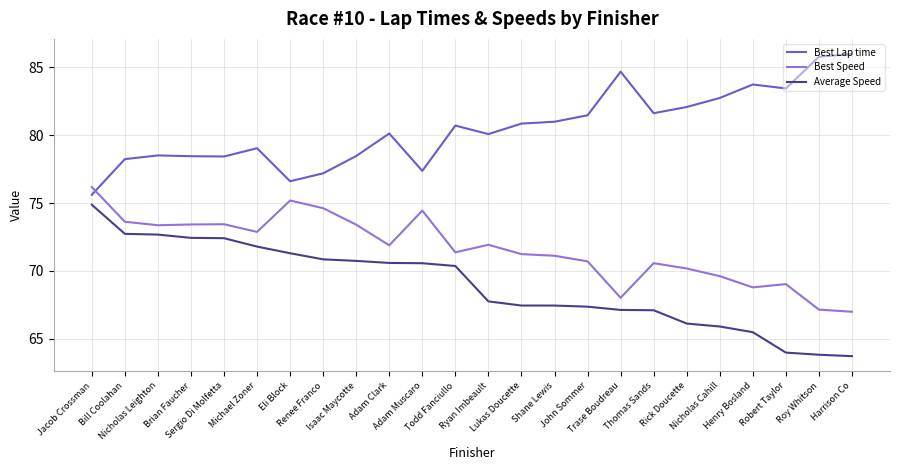

How many categories are shown in the chart?

24